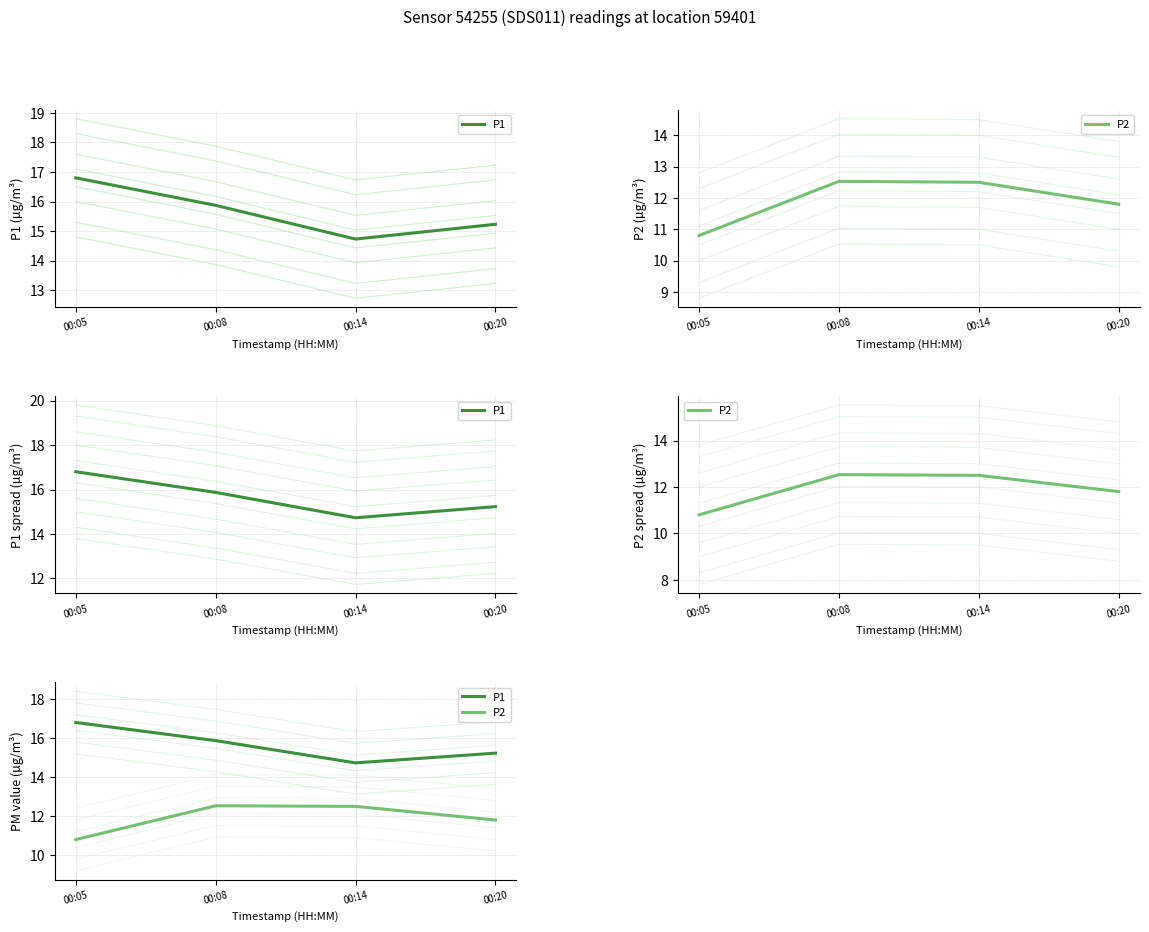

How many data points in P2 are above 12?

2